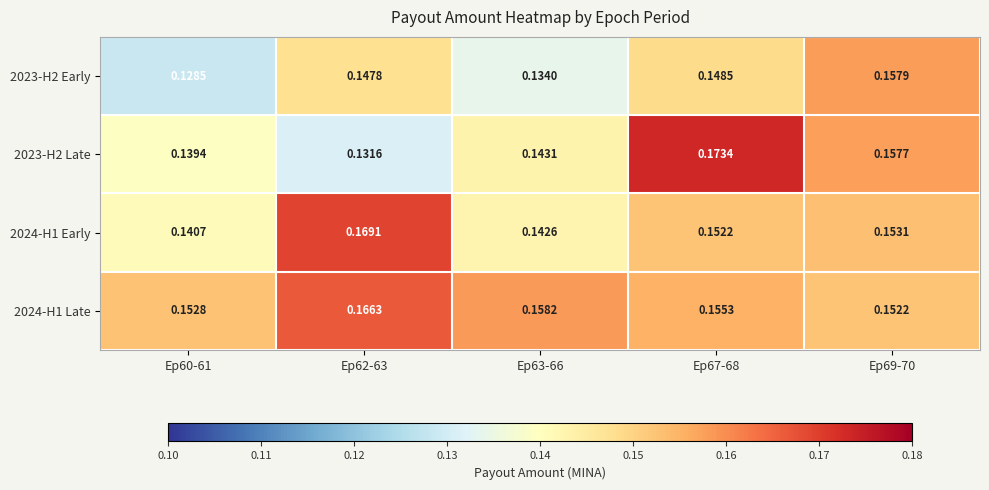

Is the value of 2023-H2 Early at Ep60-61 greater than the value of 2023-H2 Late at Ep63-66?

No